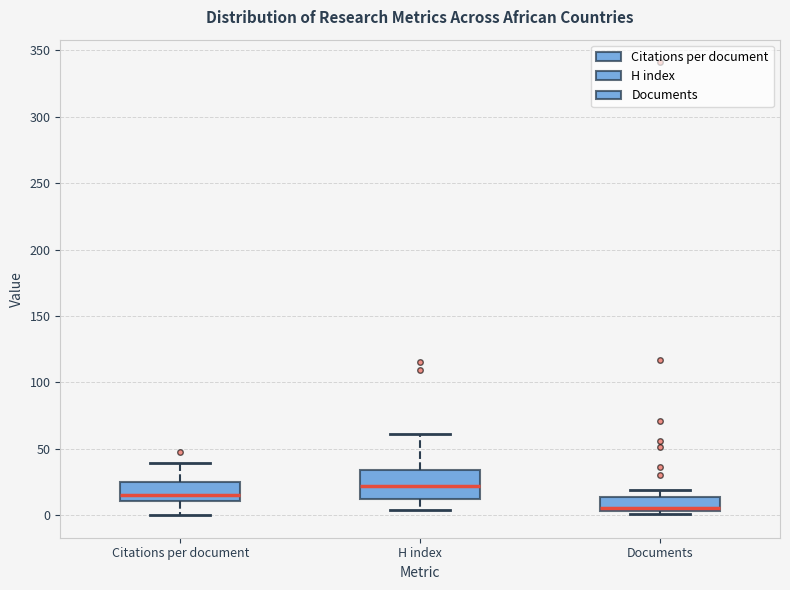

Which box's median line is the lowest?

Documents